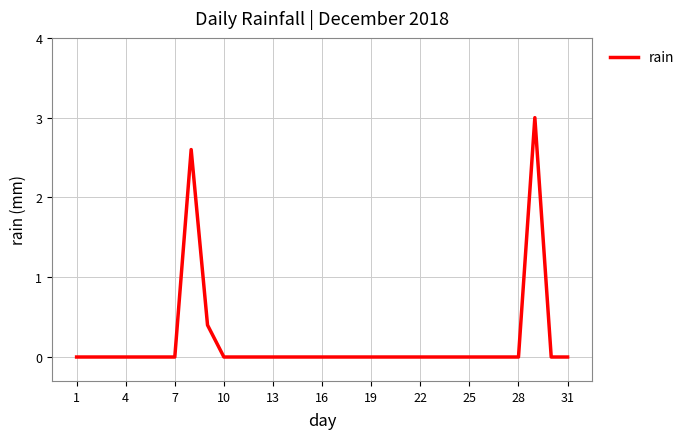

True or false: the data shows 0.0 at 31.

True